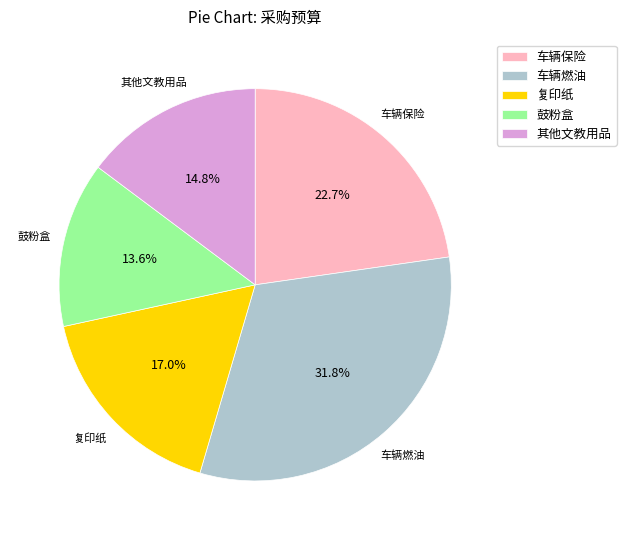

Approximately how many times larger is the value at 车辆燃油 compared to 车辆保险?

1.4